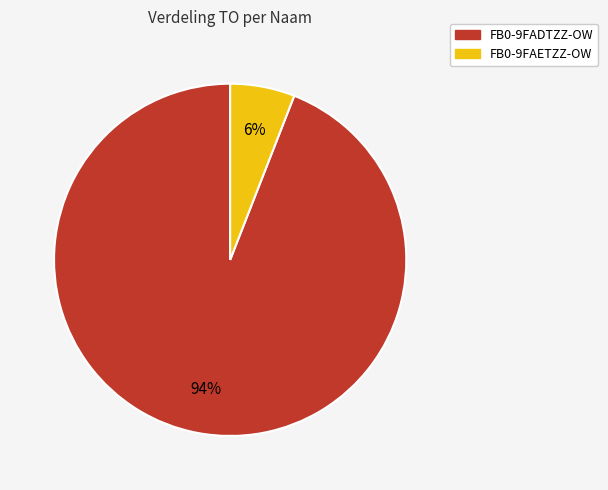

Which slice is the smallest?

FB0-9FAETZZ-OW